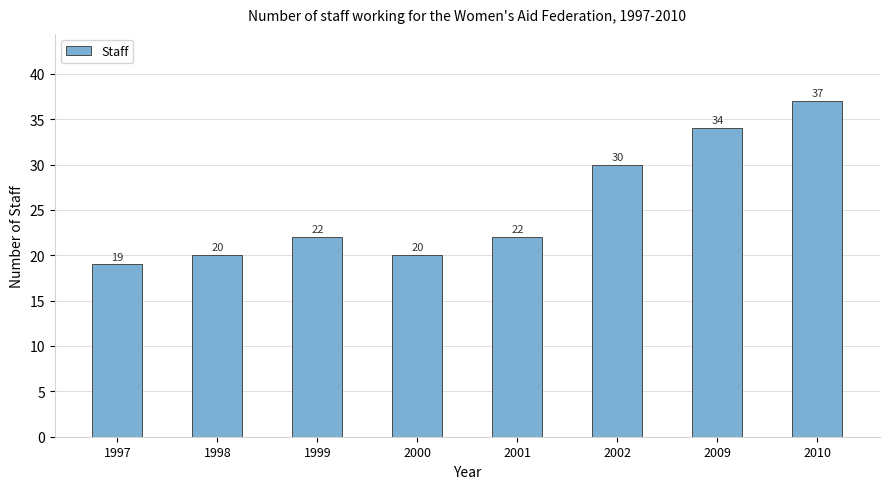

What is the value of the 5th bar from the left?

22